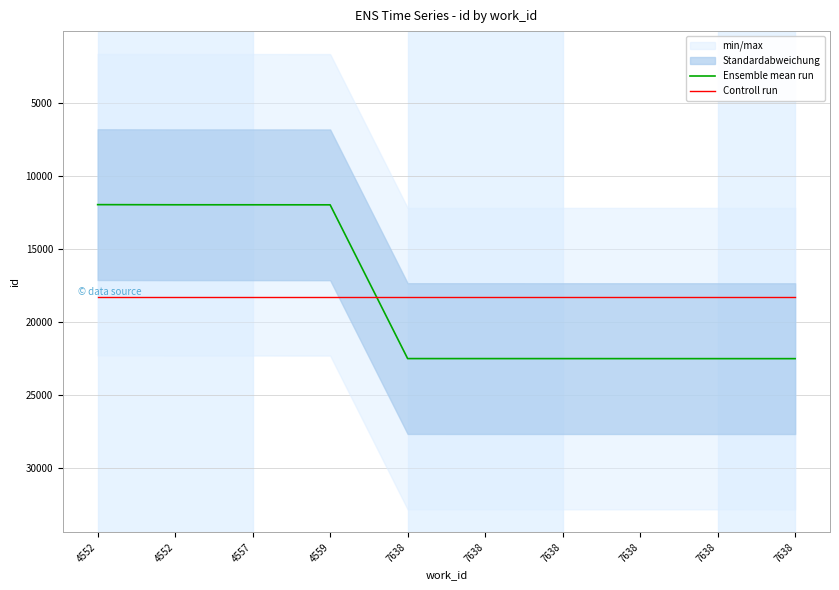

How many data points does each series have?

10